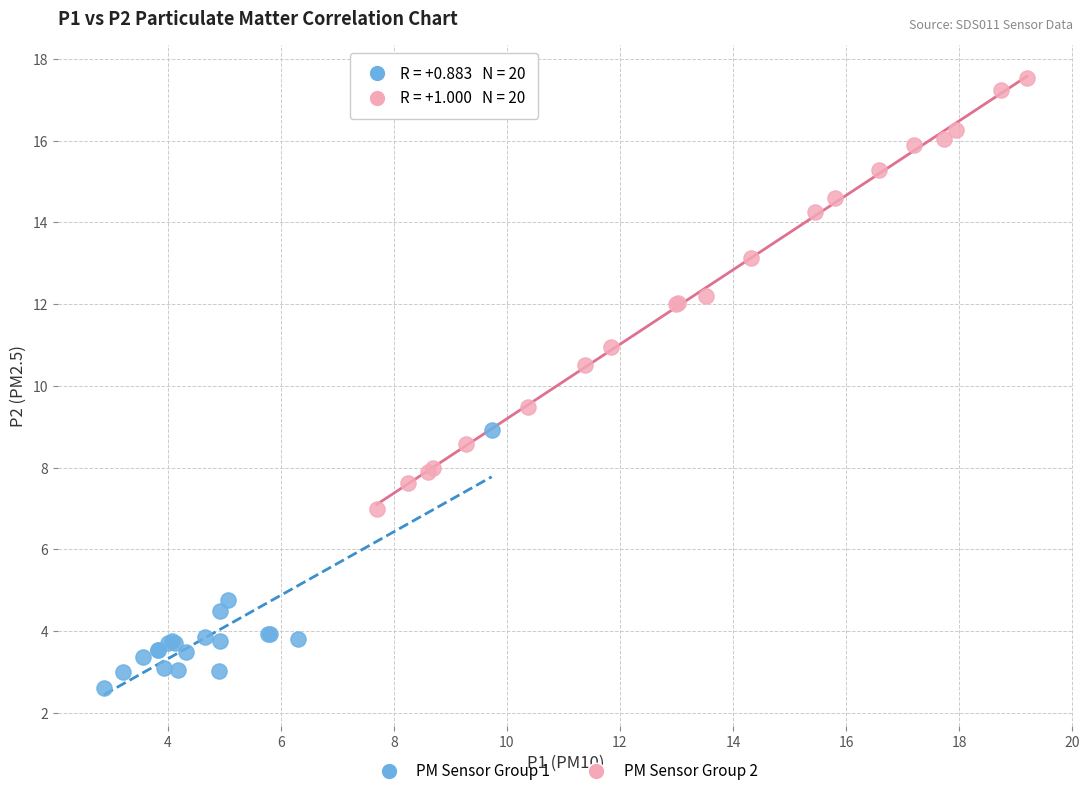

Which series contains the lowest Y value?

PM Sensor Group 1